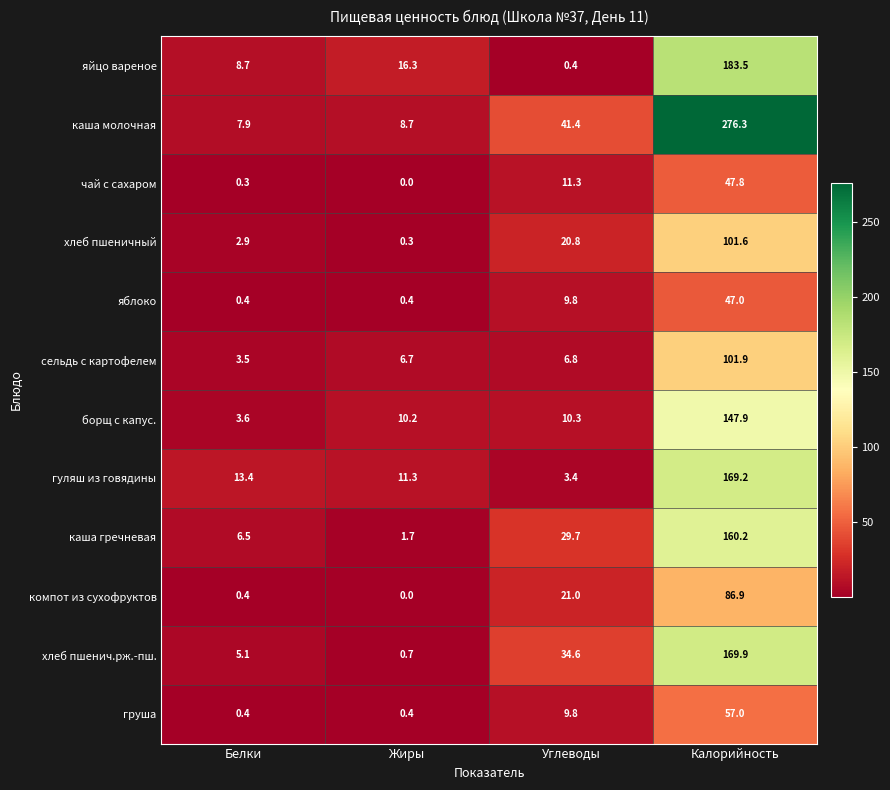

List the series in order of their peak value, highest first.

каша молочная, яйцо вареное, хлеб пшенич.рж.-пш., гуляш из говядины, каша гречневая, борщ с капус., сельдь с картофелем, хлеб пшеничный, компот из сухофруктов, груша, чай с сахаром, яблоко